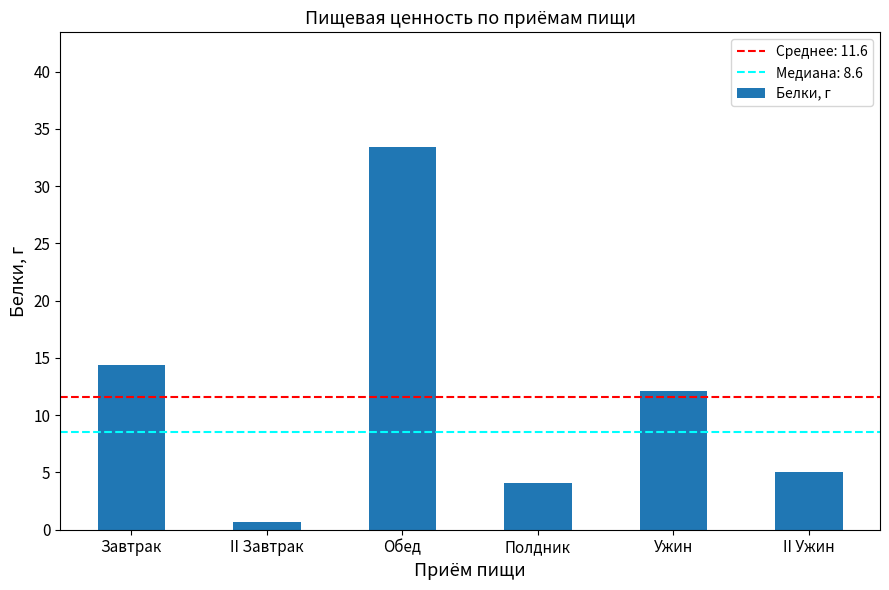

What is the label of the 3rd bar from the right?

Полдник